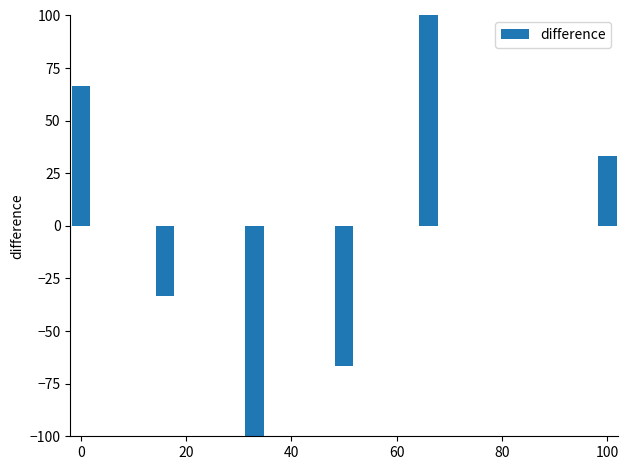

Reading right to left, what are all the values shown in this chart?

33.3	0.0	100.0	-66.7	-100.0	-33.3	66.7